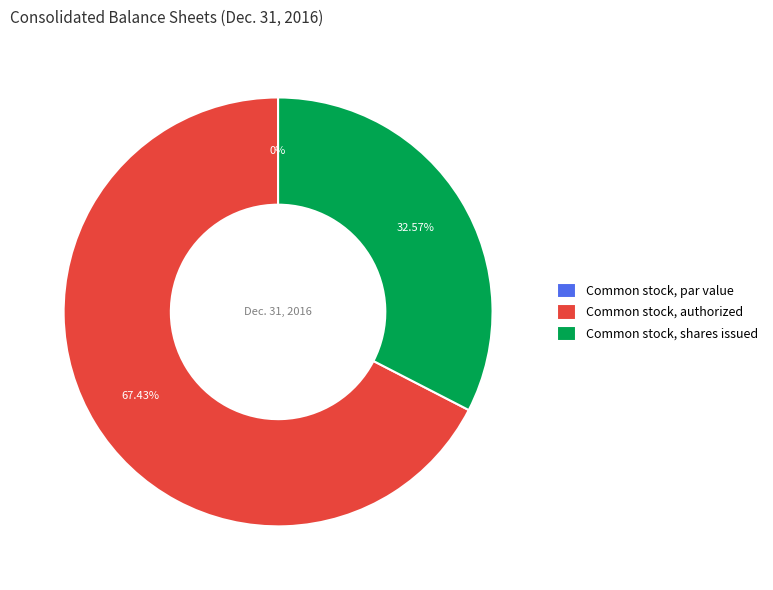

Which category has the smallest portion of the pie?

Common stock, par value